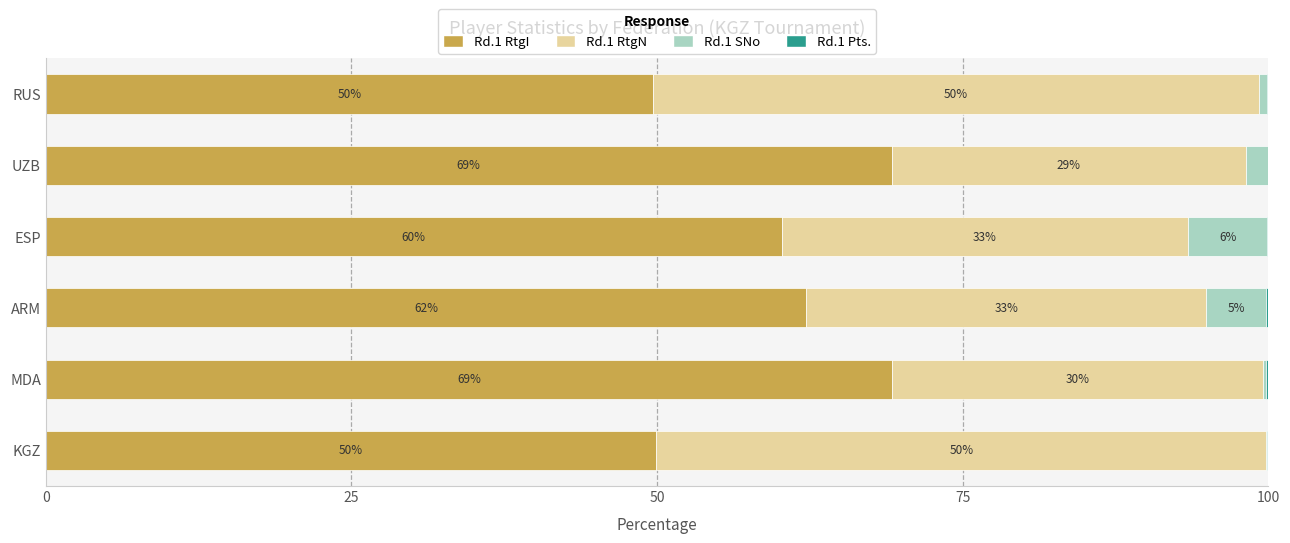

What is the maximum value for Rd.1 RtgI?

69.2